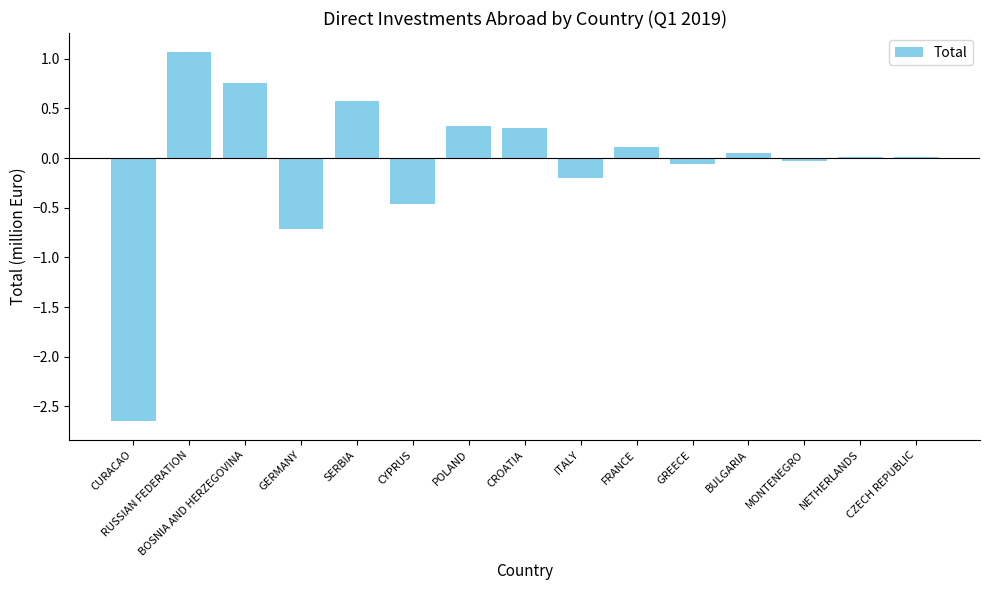

Are the bars grouped side by side (vs. stacked)?

No